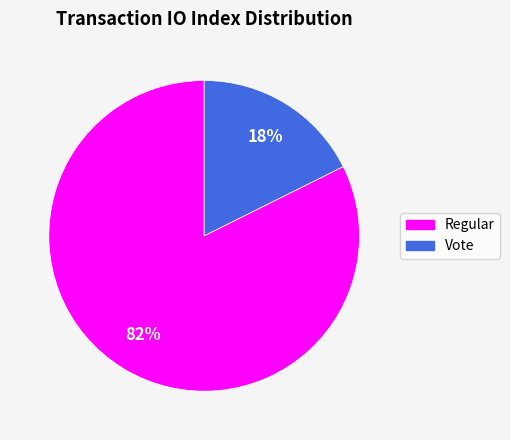

To the nearest percent, what is the average slice percentage?

50%